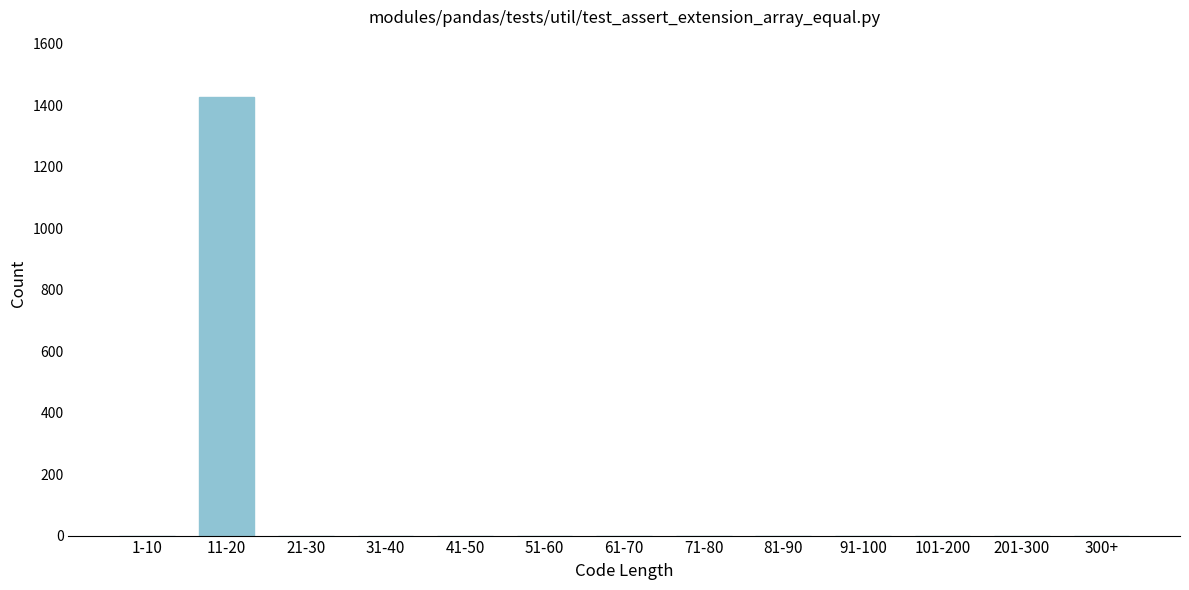

Reading left to right, extract all data points from this chart.

1-10=0	11-20=1426	21-30=0	31-40=0	41-50=0	51-60=0	61-70=0	71-80=0	81-90=0	91-100=0	101-200=0	201-300=0	300+=0